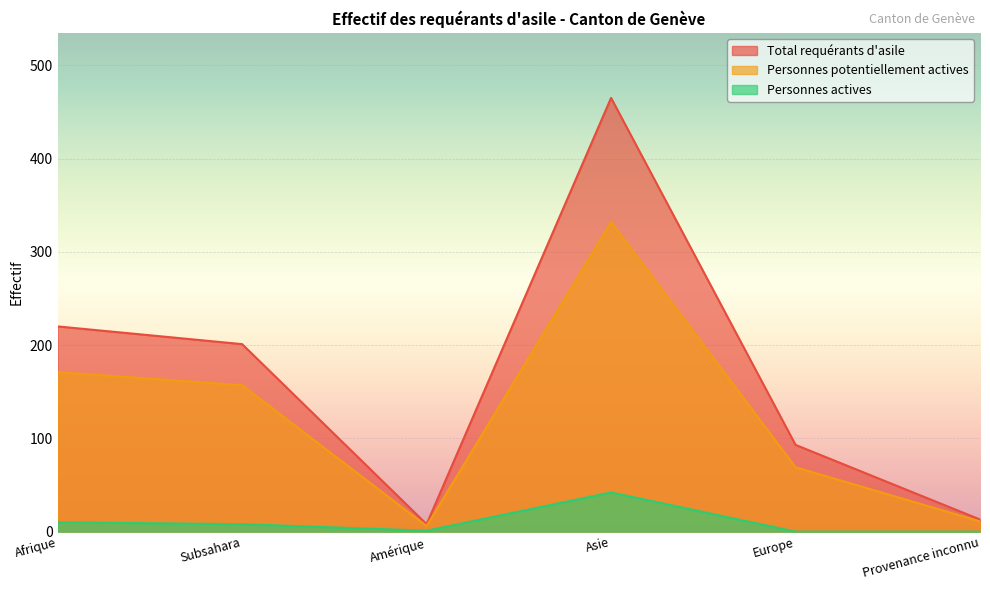

True or false: Personnes actives and Total requérants d'asile intersect in this chart.

False